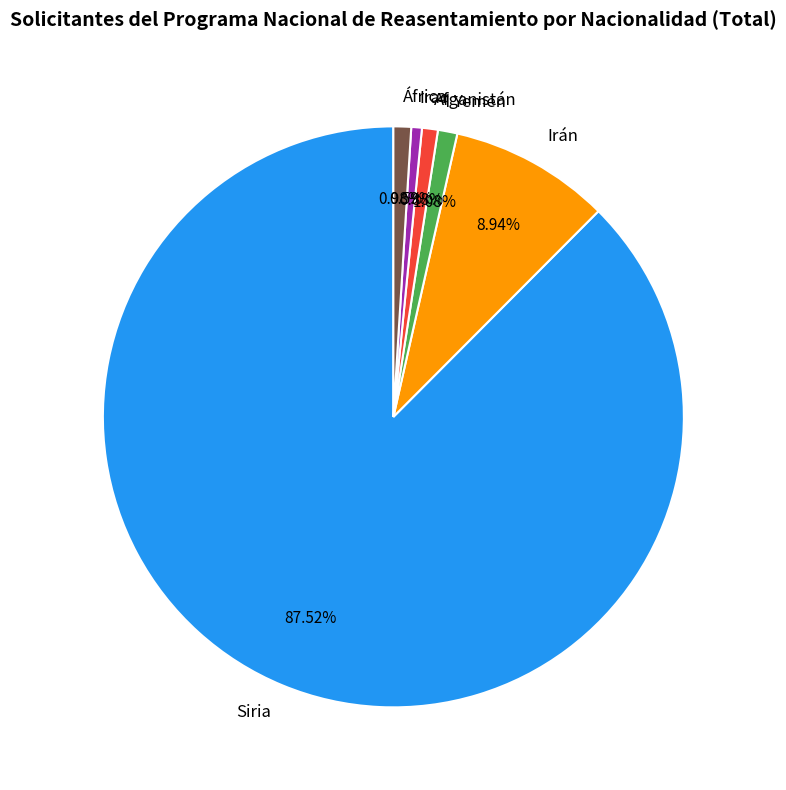

What is the largest slice in the pie chart?

Siria